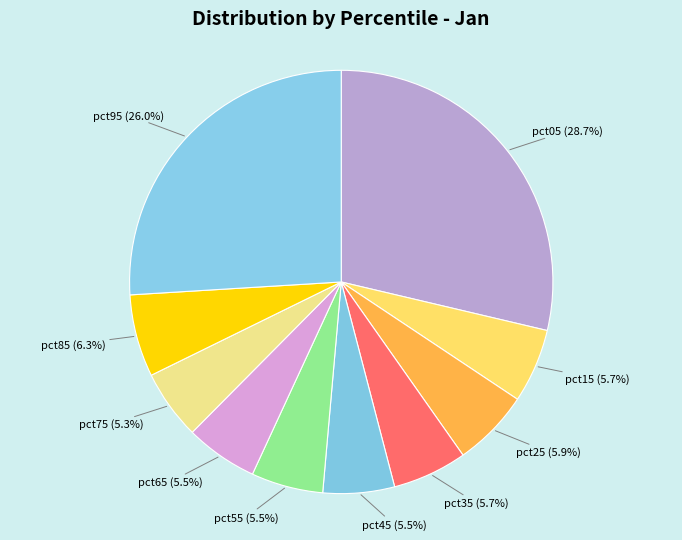

How many slices are in this pie chart?

10